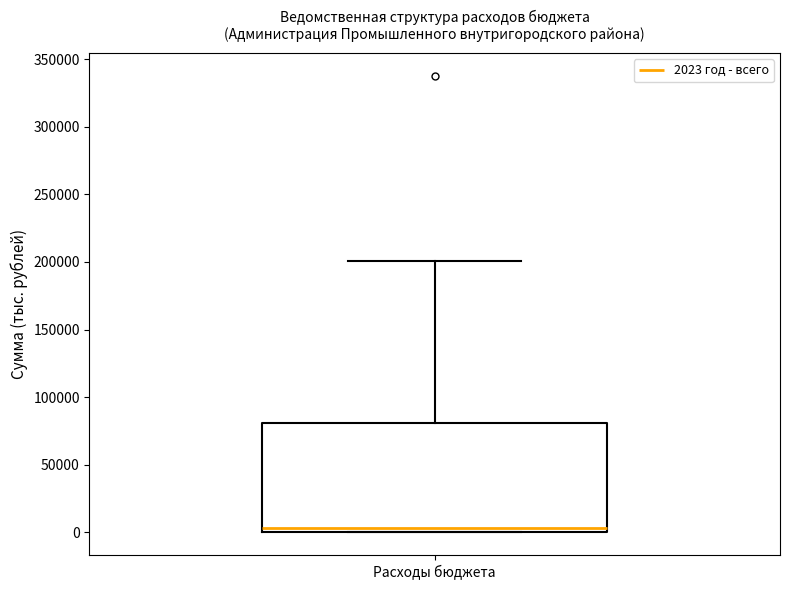

Where is the upper edge of the box for Расходы бюджета on the y-axis? The values are not printed on the chart, so give them approximately, as read against the axis.

80000